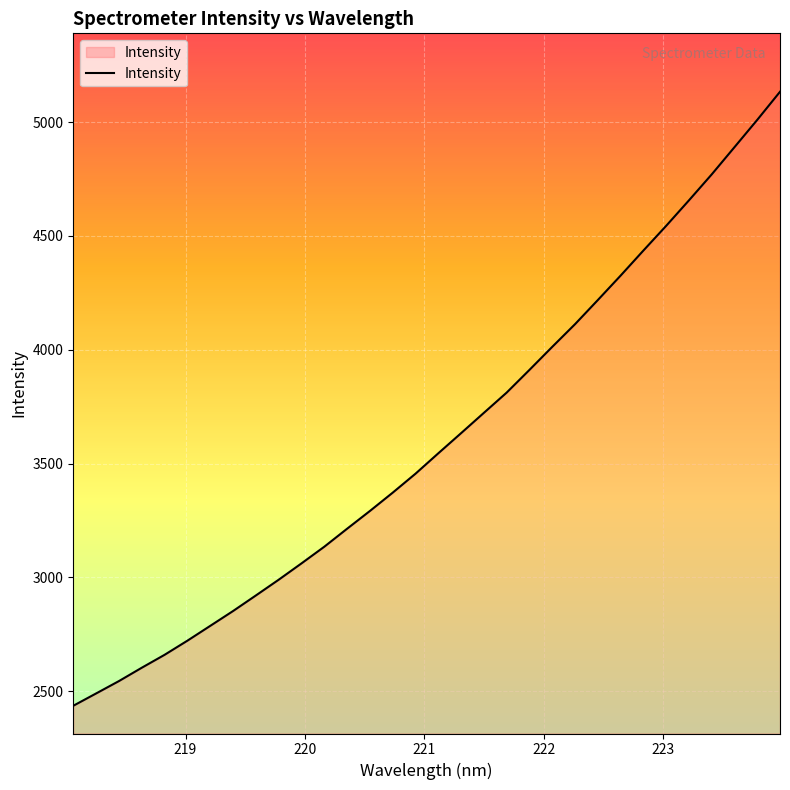

What is the greatest value displayed?

5133.3